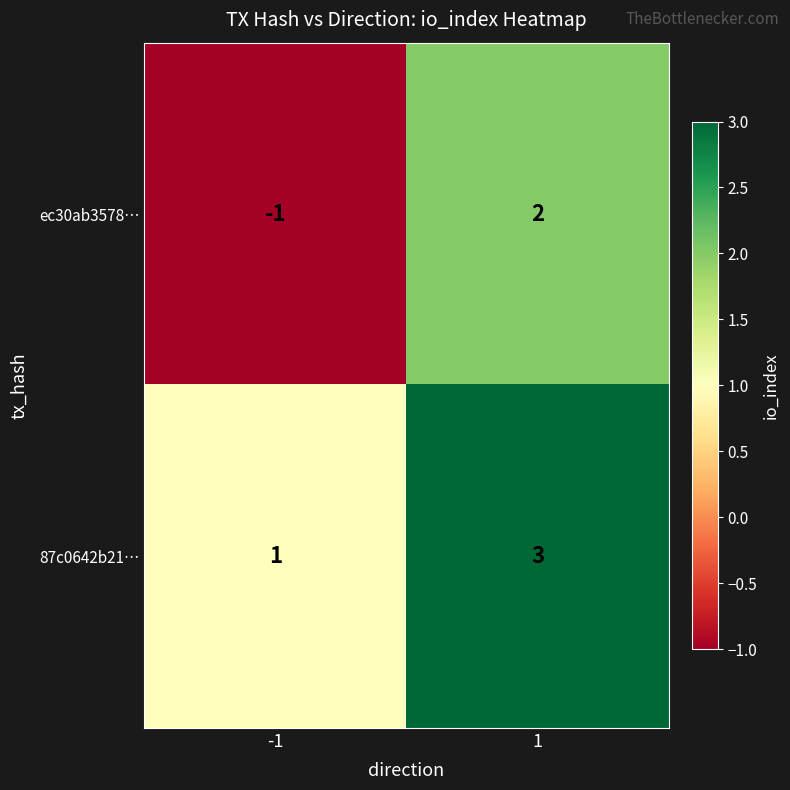

At which category does the chart reach its minimum across all series?

-1